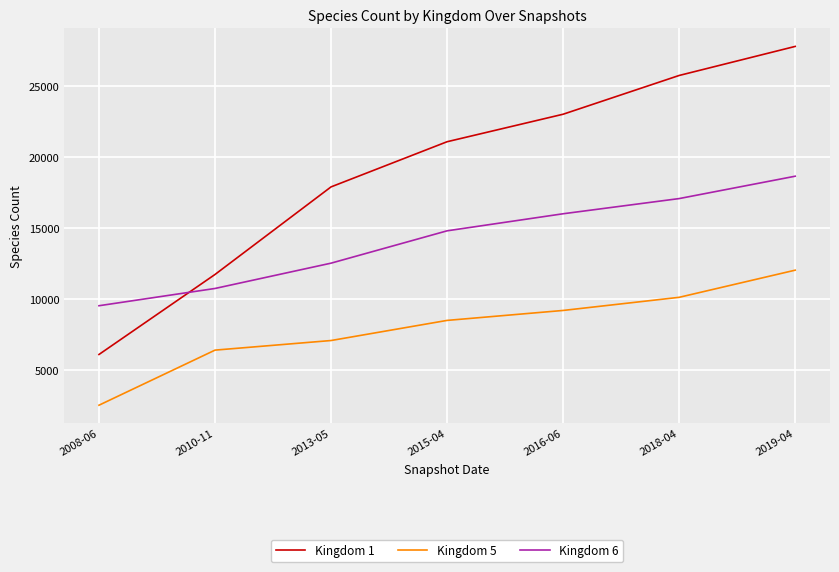

True or false: Kingdom 6 and Kingdom 5 intersect in this chart.

False